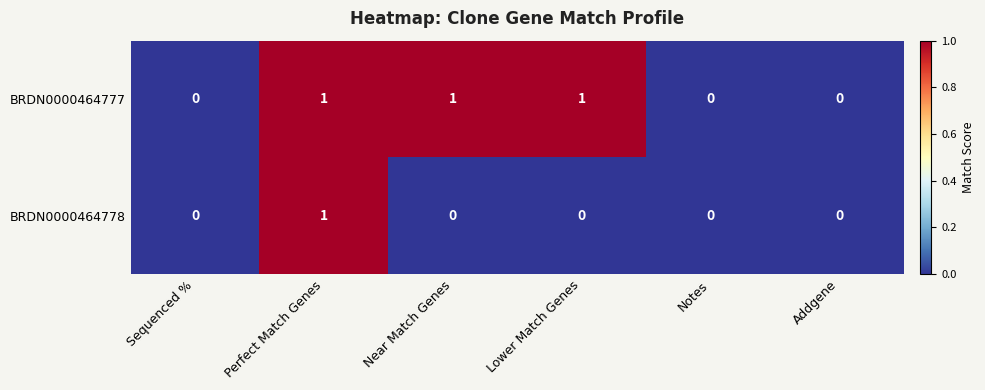

How many distinct data groups are displayed?

2